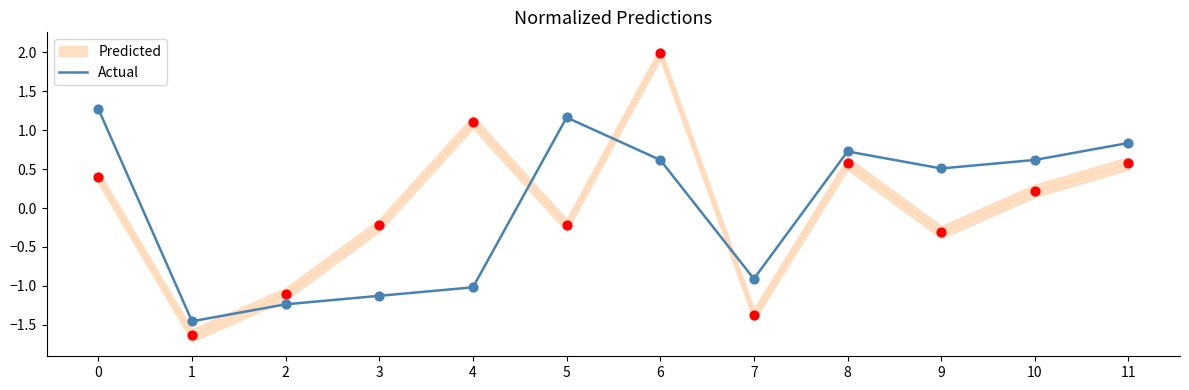

Which has a higher value, 10 or 4?

10